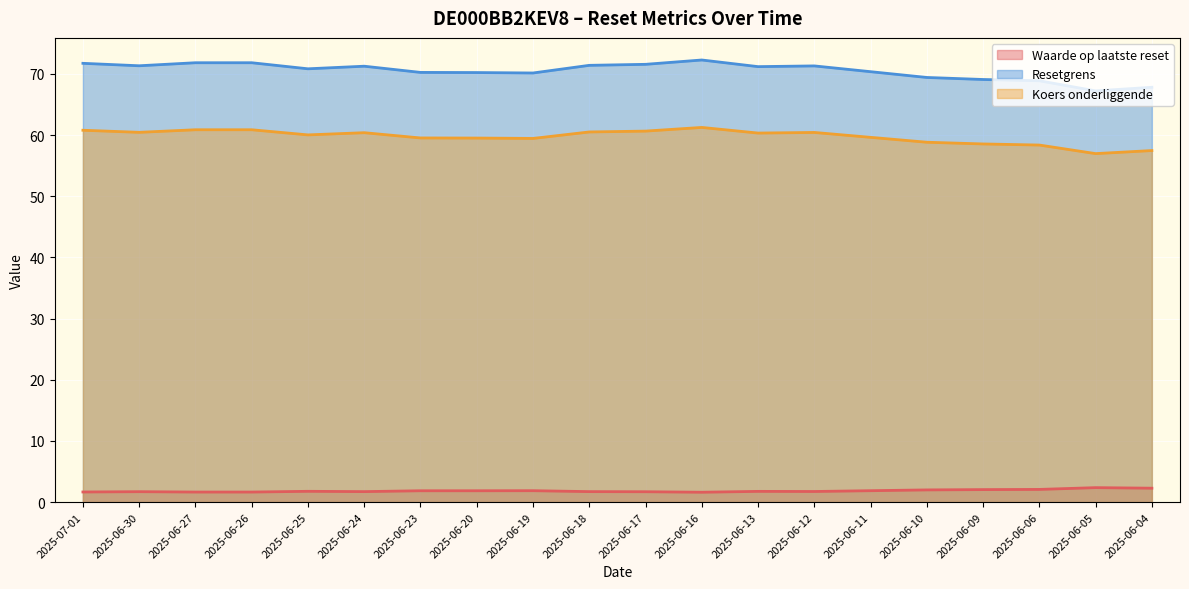

True or false: Koers onderliggende and Resetgrens cross at least once.

False